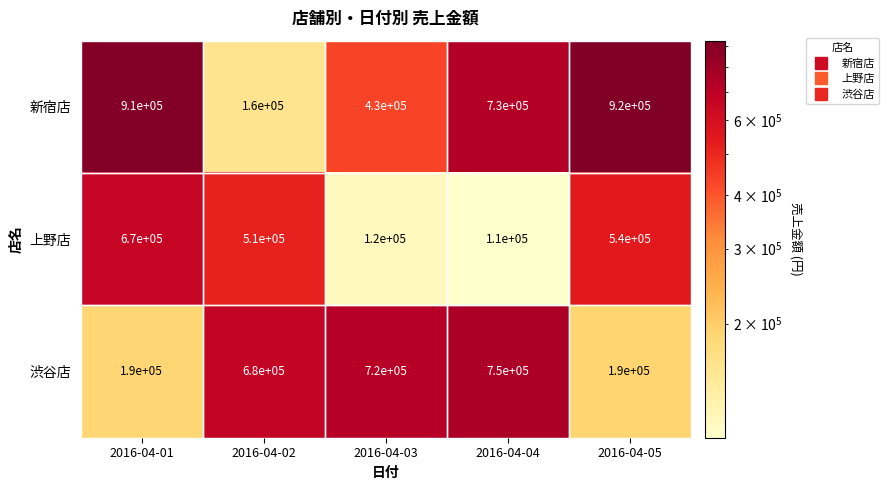

The 新宿店 series shows 78389 at 2016-04-02. True or false?

False